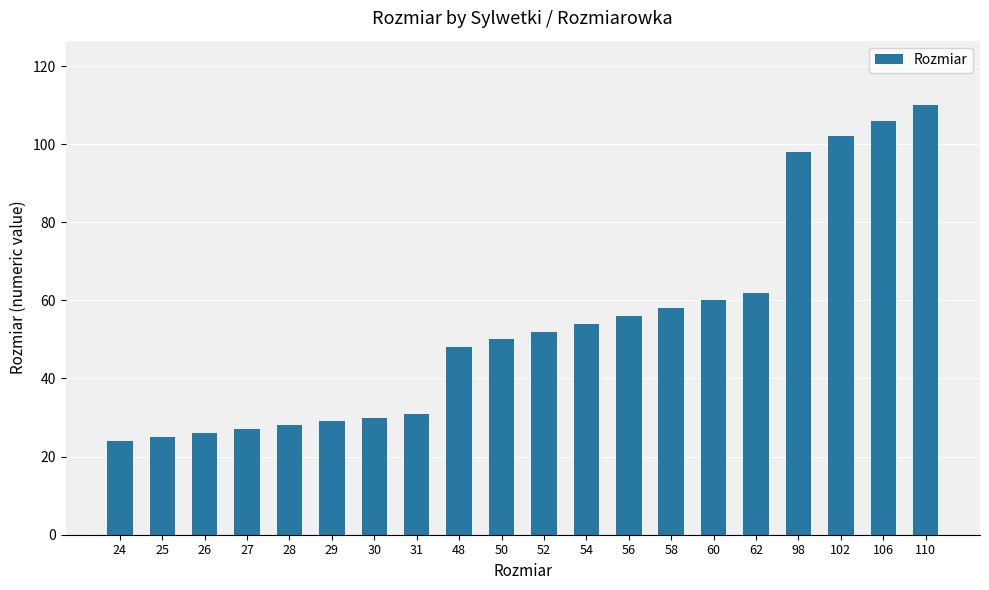

Reading left to right, transcribe all the data shown in this chart.

24=24	25=25	26=26	27=27	28=28	29=29	30=30	31=31	48=48	50=50	52=52	54=54	56=56	58=58	60=60	62=62	98=98	102=102	106=106	110=110